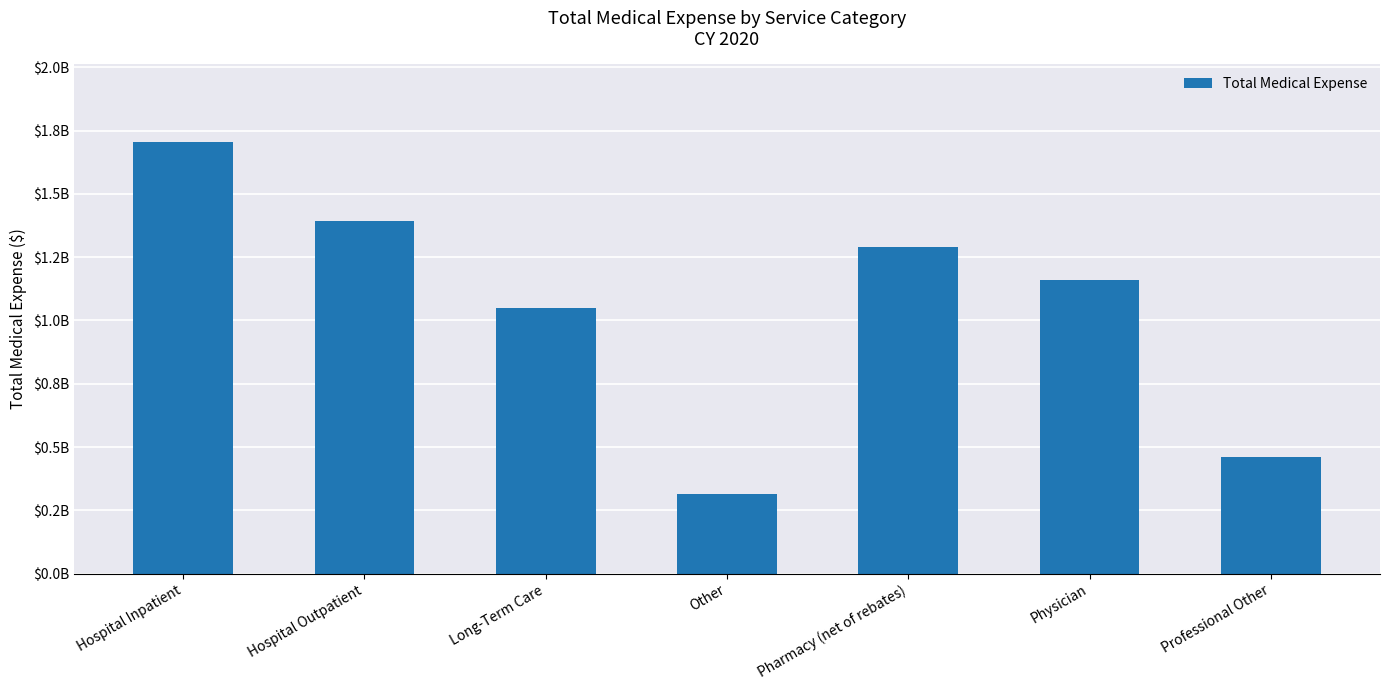

Count the number of data series in this chart.

1